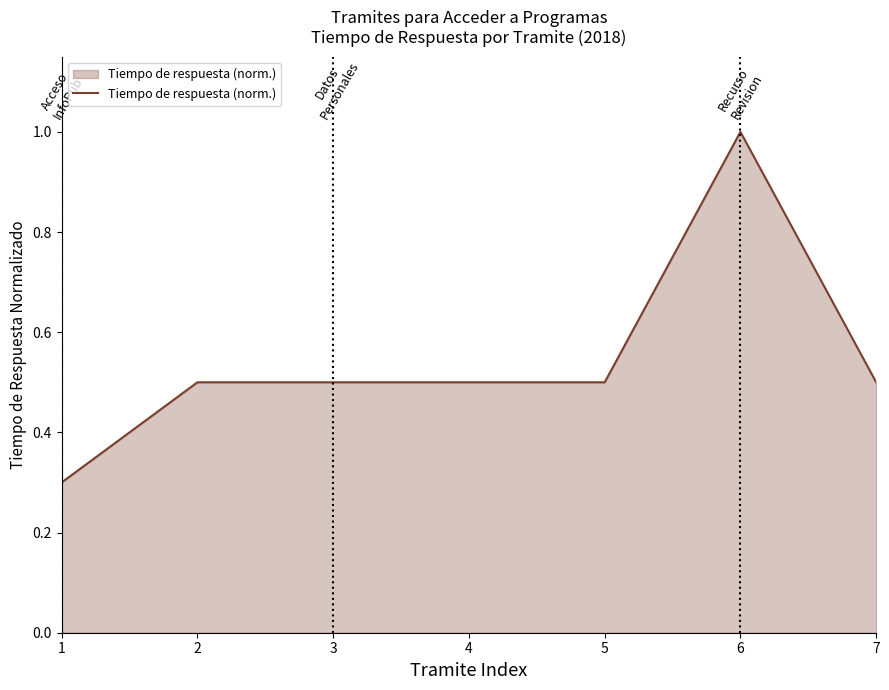

Read the value at 4.

0.5